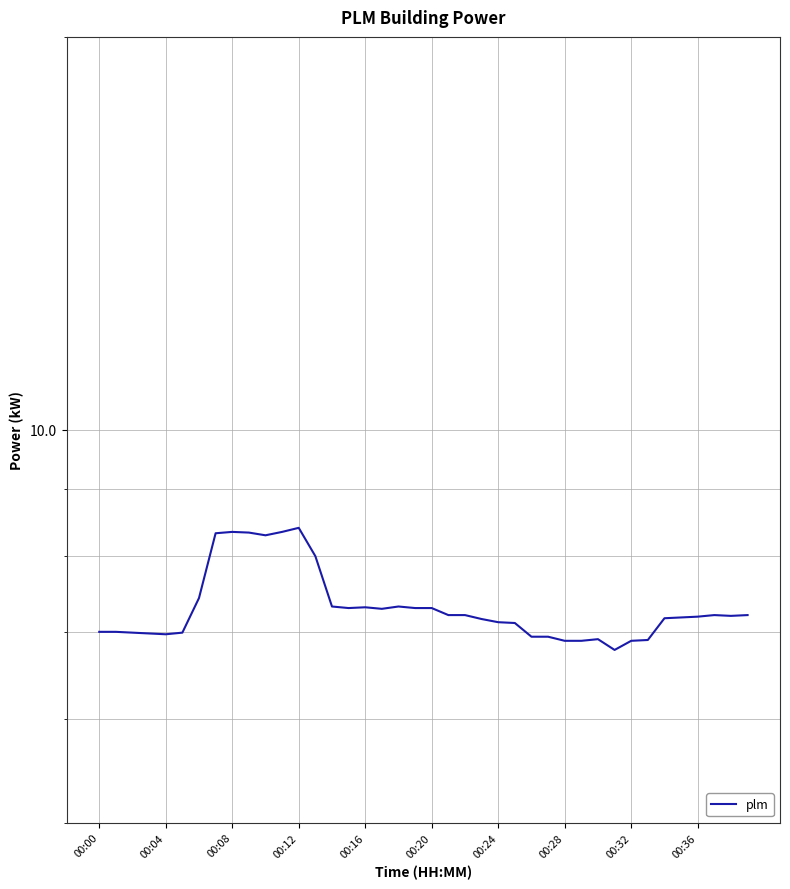

Between 13 and 00:24, which is larger?

13